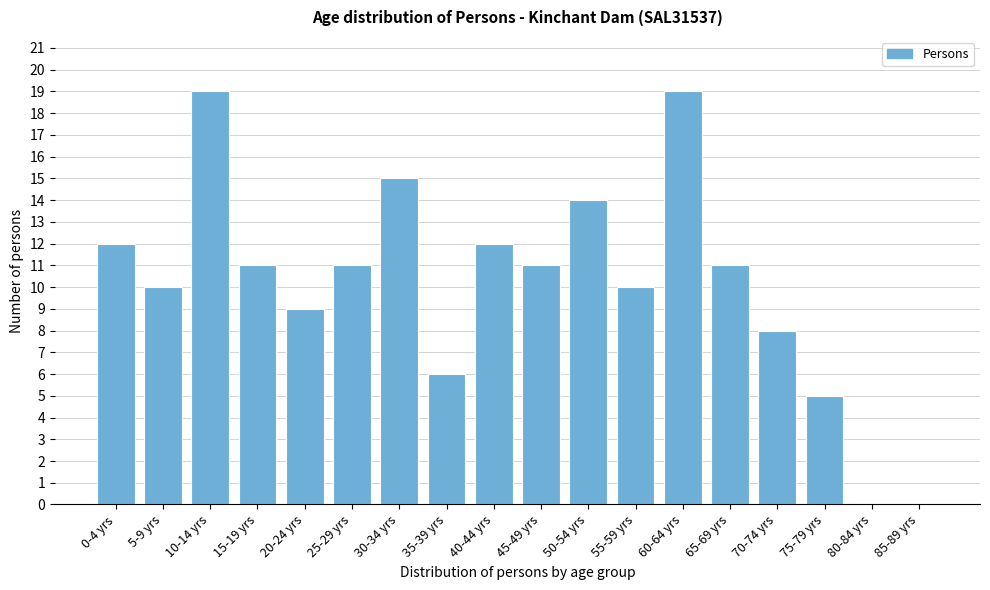

Reading right to left, list all the values displayed in this chart.

85-89 yrs=0	80-84 yrs=0	75-79 yrs=5	70-74 yrs=8	65-69 yrs=11	60-64 yrs=19	55-59 yrs=10	50-54 yrs=14	45-49 yrs=11	40-44 yrs=12	35-39 yrs=6	30-34 yrs=15	25-29 yrs=11	20-24 yrs=9	15-19 yrs=11	10-14 yrs=19	5-9 yrs=10	0-4 yrs=12